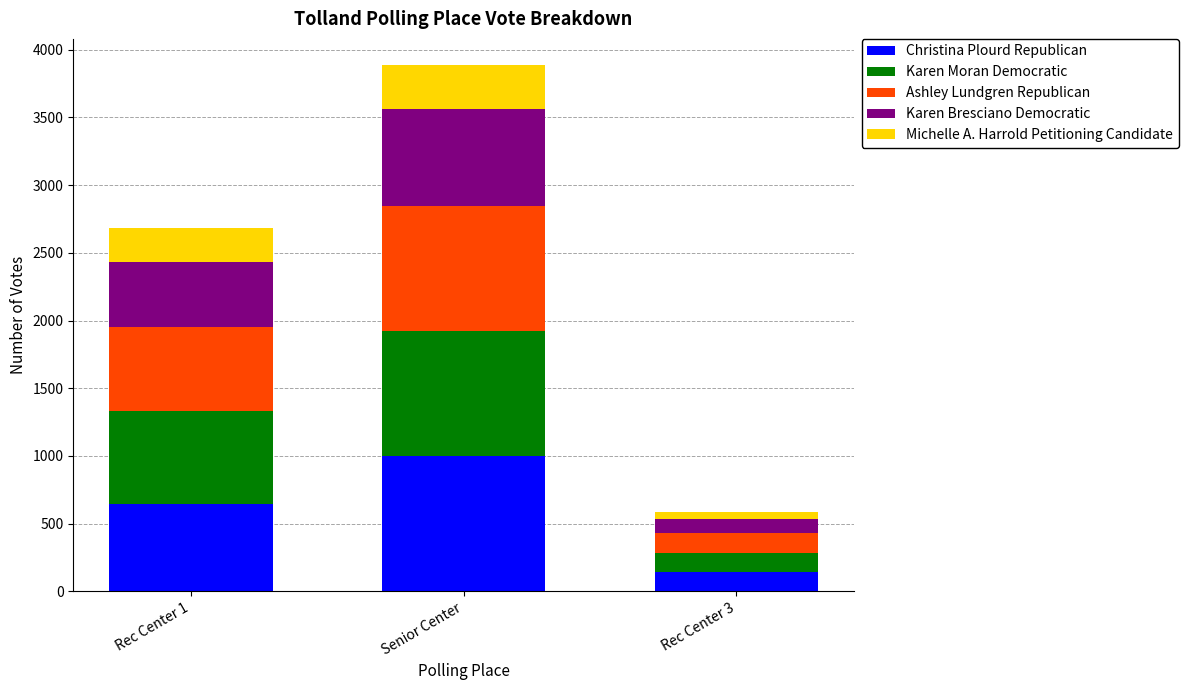

How many bars are there in total?

3